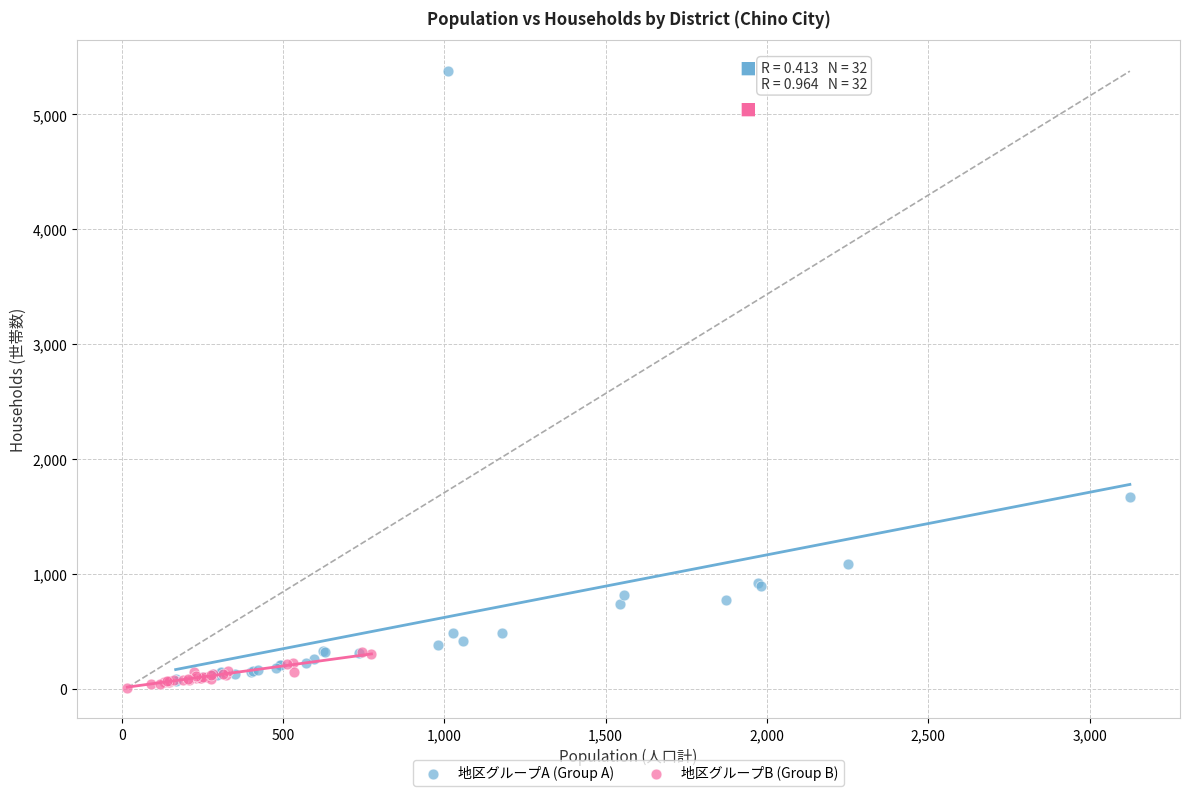

Which series reaches the maximum Y coordinate?

地区グループA (Group A)